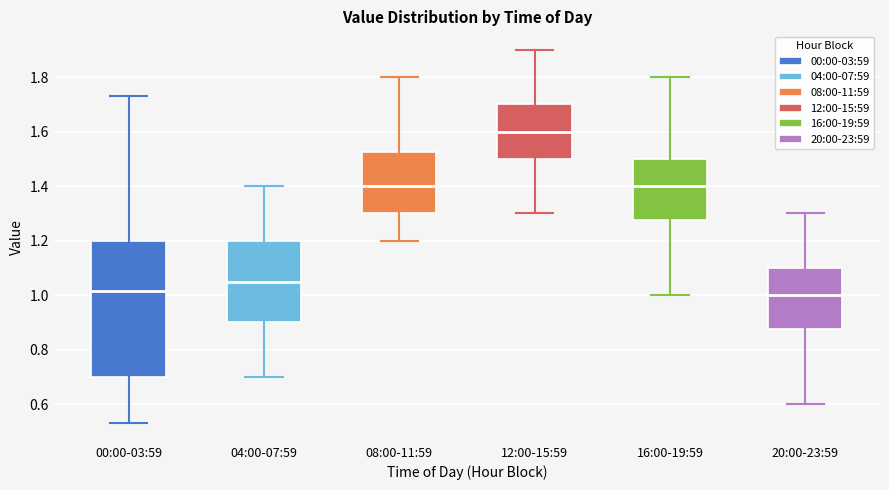

Where does the upper whisker of the box for 00:00-03:59 end on the y-axis? The values are not printed on the chart, so give them approximately, as read against the axis.

1.74